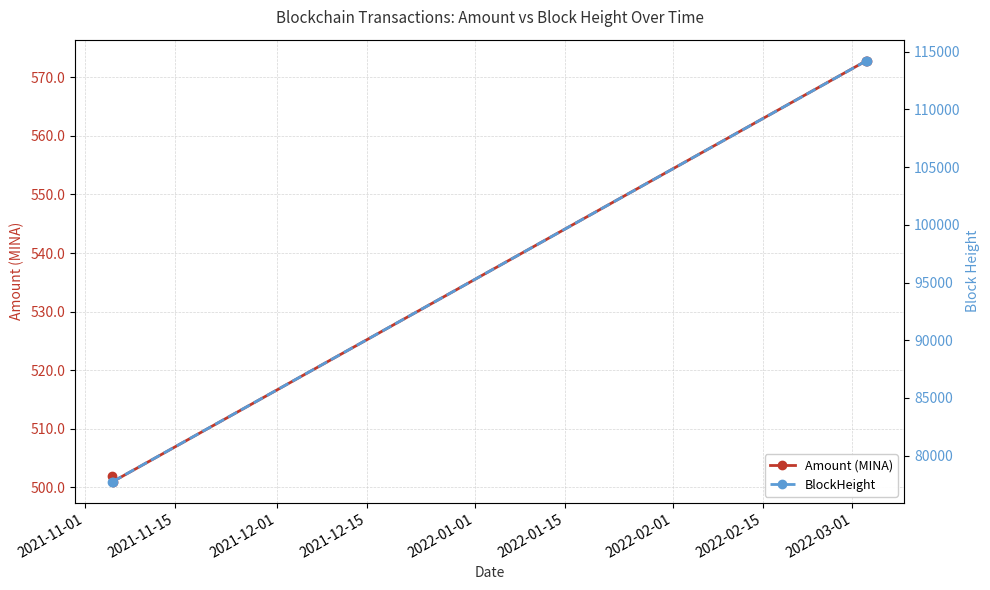

What is the value of the BlockHeight point at the 4th from the left?

114210.0